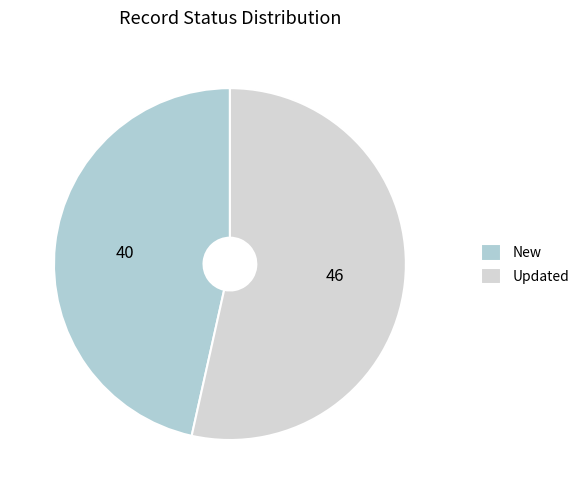

What is the majority slice?

Updated